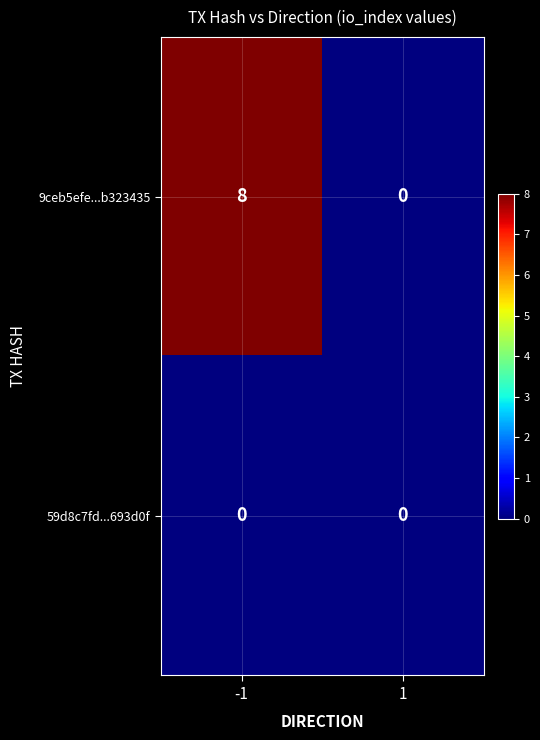

At which category is the sum across all series the highest?

-1